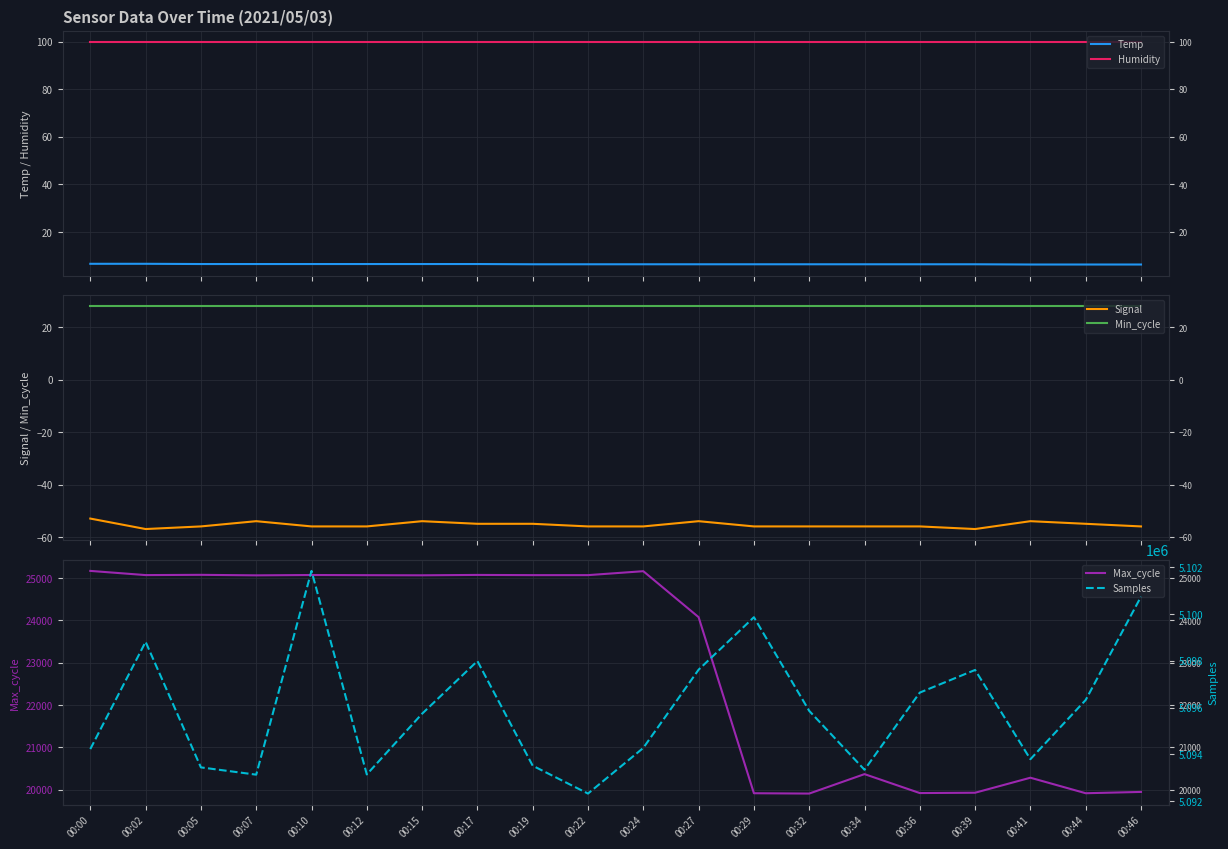

Read the Max_cycle value at 00:19.

25070.0